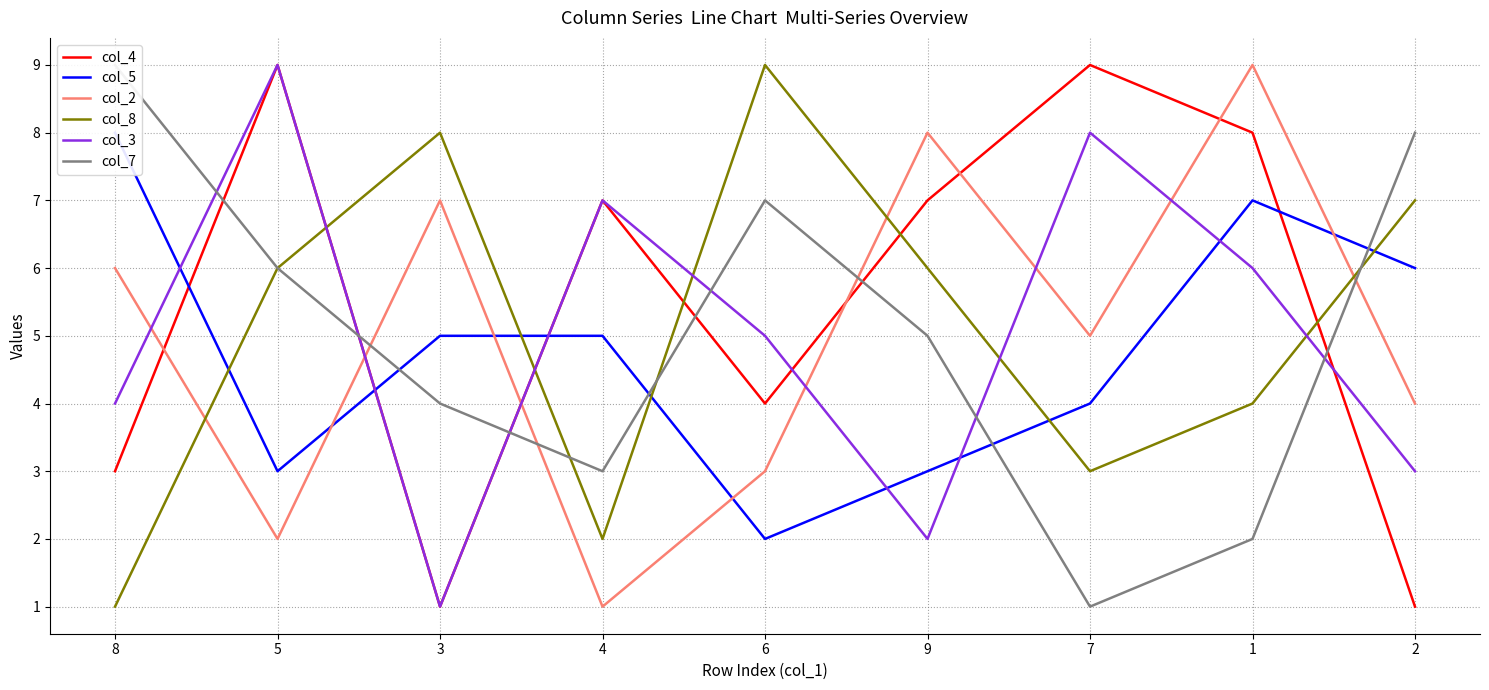

Where does the col_7 series first go above 5?

8